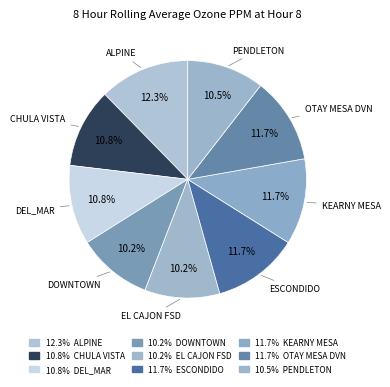

How many slices are in this pie chart?

9